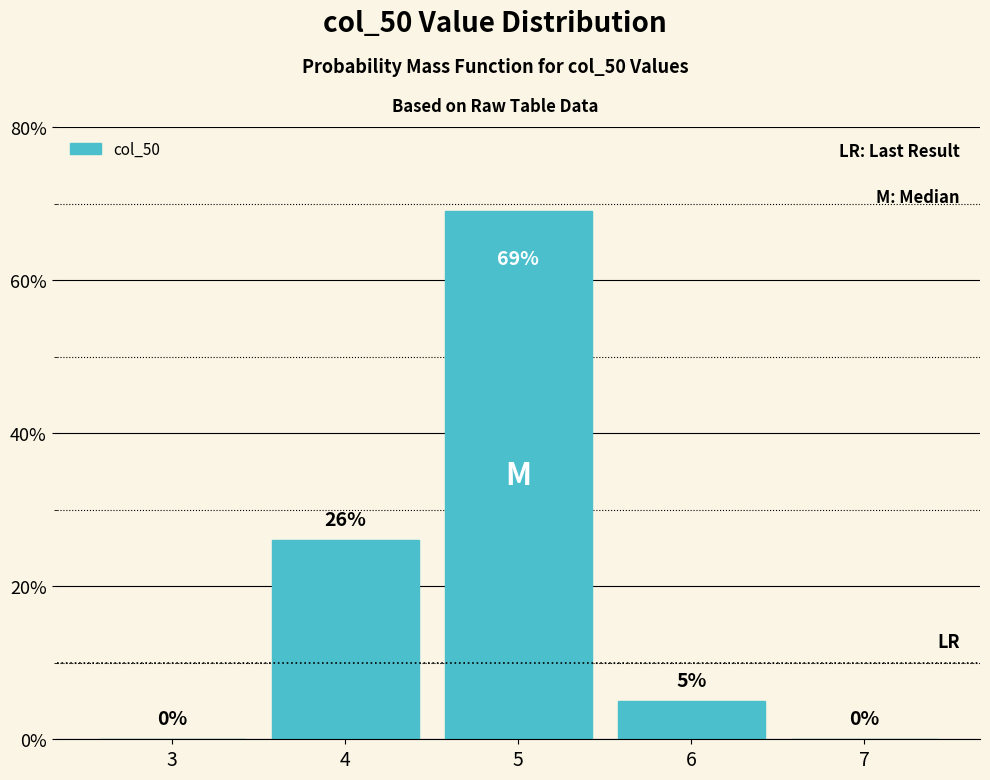

Reading left to right, what are all the values shown in this chart?

3=0	4=26	5=69	6=5	7=0